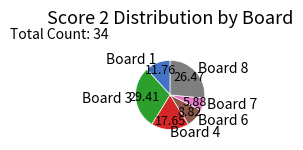

Is Board 3 the majority of the pie?

No